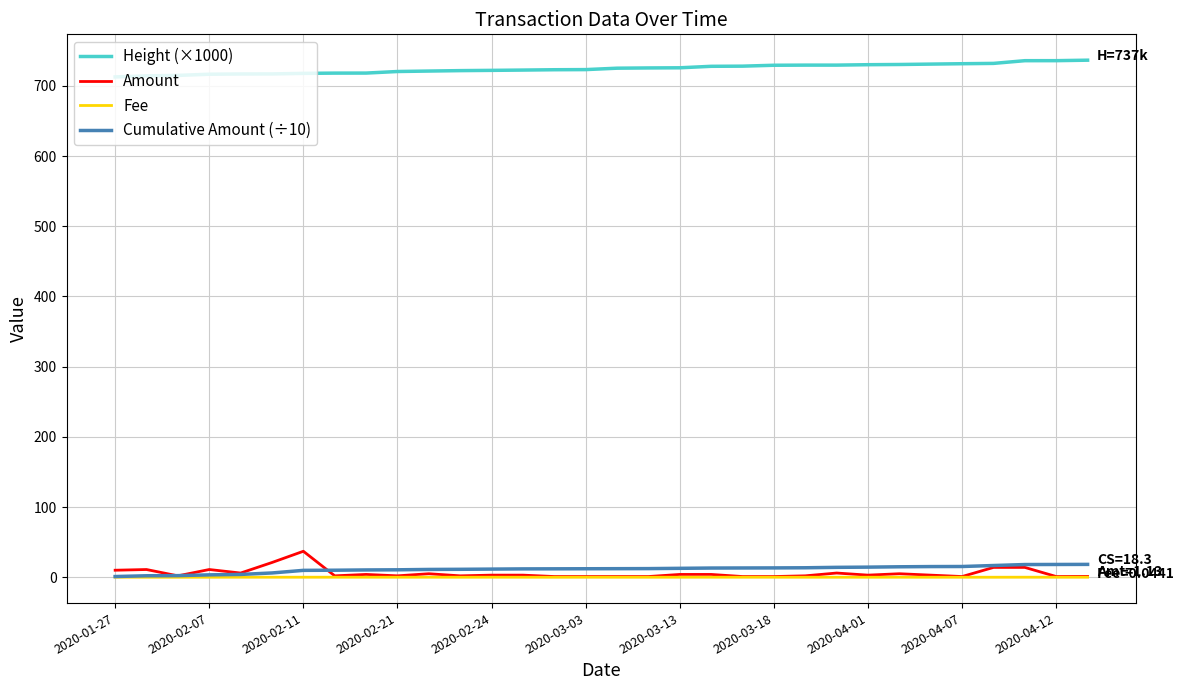

What is the maximum value shown in the chart?

736.6